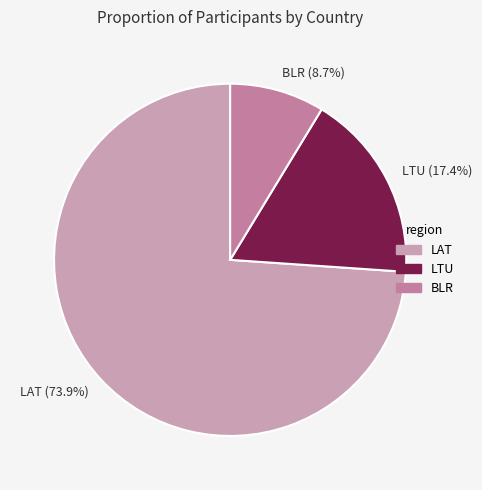

What is the largest slice in the pie chart?

LAT